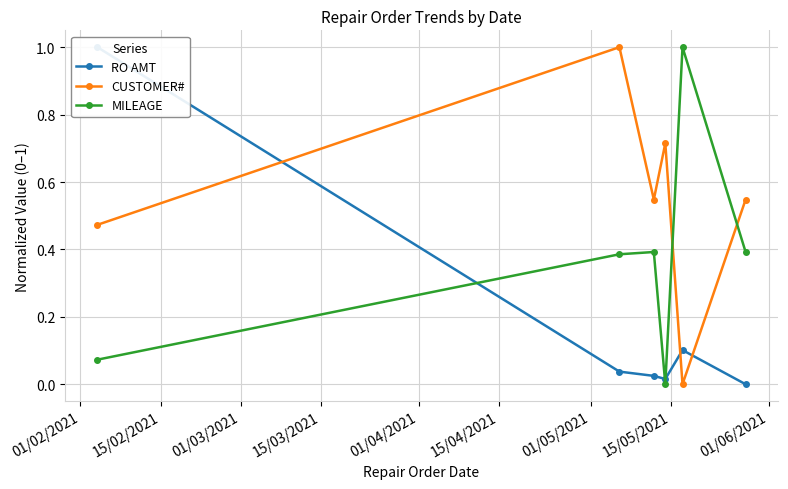

How many interior local peaks does the RO AMT series have?

1